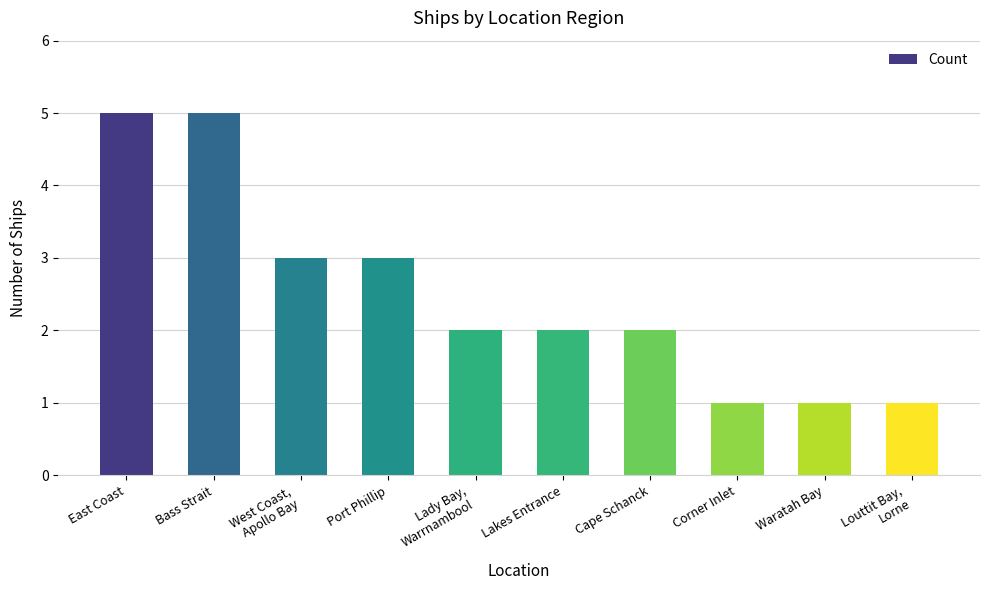

Reading left to right, list all the values displayed in this chart.

East Coast=5	Bass Strait=5	West Coast,
Apollo Bay=3	Port Phillip=3	Lady Bay,
Warrnambool=2	Lakes Entrance=2	Cape Schanck=2	Corner Inlet=1	Waratah Bay=1	Louttit Bay,
Lorne=1